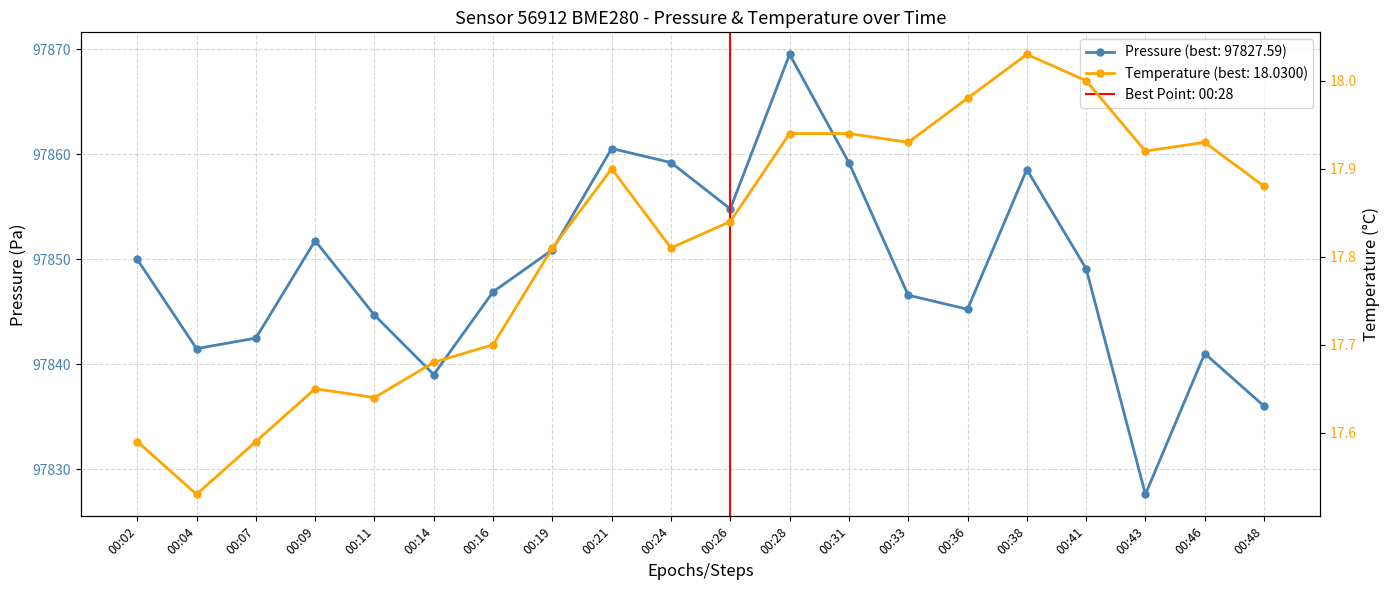

What is the maximum value shown in the chart?

97869.5